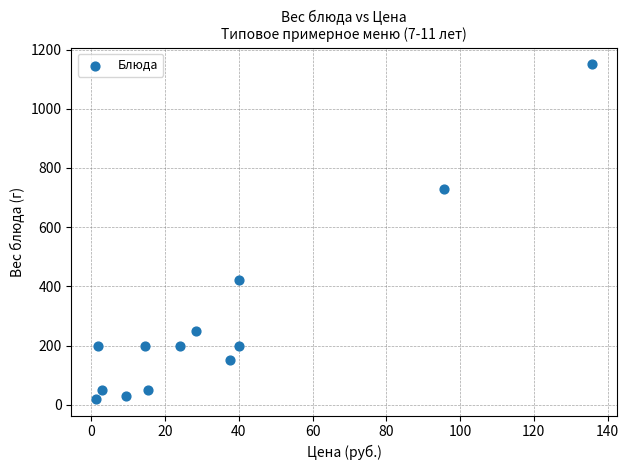

What Y value in the scatter plot is closest to 585?

730